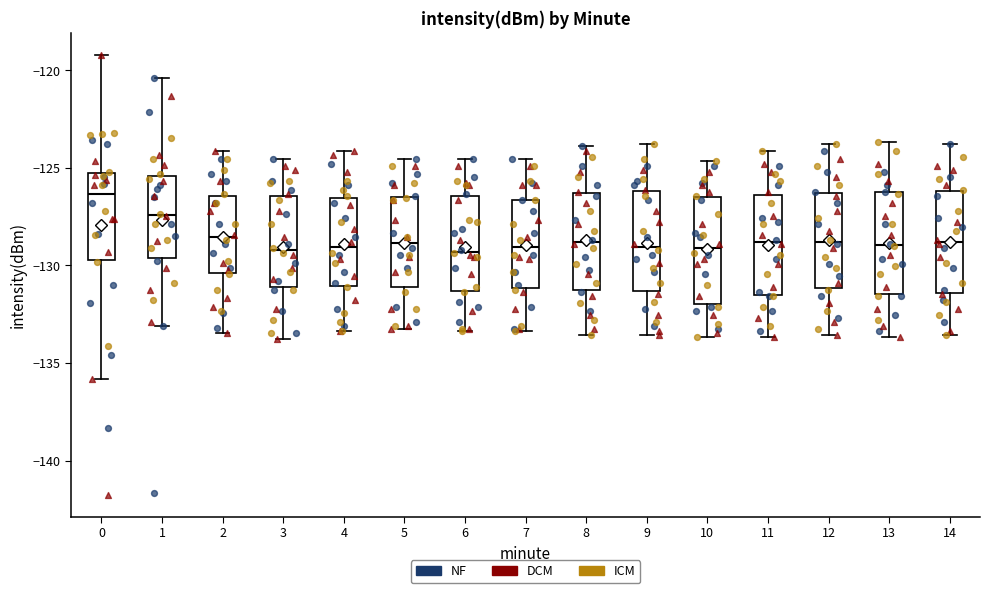

Reading left to right, transcribe this box plot: for each box, give where its median line is, the range the box spans, and where its two whiskers end, as read against the y-axis. The values are not printed on the chart, so give them approximately, as read against the axis.

0: median -126.5, box -129.5 to -125.5, whiskers -136.0 to -119.0
1: median -127.5, box -129.5 to -125.5, whiskers -133.0 to -120.5
2: median -128.5, box -130.5 to -126.5, whiskers -133.5 to -124.0
3: median -129.0, box -131.0 to -126.5, whiskers -134.0 to -124.5
4: median -129.0, box -131.0 to -126.5, whiskers -133.5 to -124.0
5: median -129.0, box -131.0 to -126.5, whiskers -133.0 to -124.5
6: median -129.5, box -131.5 to -126.5, whiskers -133.5 to -124.5
7: median -129.0, box -131.0 to -126.5, whiskers -133.5 to -124.5
8: median -129.0, box -131.0 to -126.5, whiskers -133.5 to -124.0
9: median -129.0, box -131.5 to -126.0, whiskers -133.5 to -124.0
10: median -129.0, box -132.0 to -126.5, whiskers -133.5 to -124.5
11: median -129.0, box -131.5 to -126.5, whiskers -133.5 to -124.0
12: median -129.0, box -131.0 to -126.5, whiskers -133.5 to -124.0
13: median -129.0, box -131.5 to -126.5, whiskers -133.5 to -123.5
14: median -129.0, box -131.5 to -126.0, whiskers -133.5 to -124.0